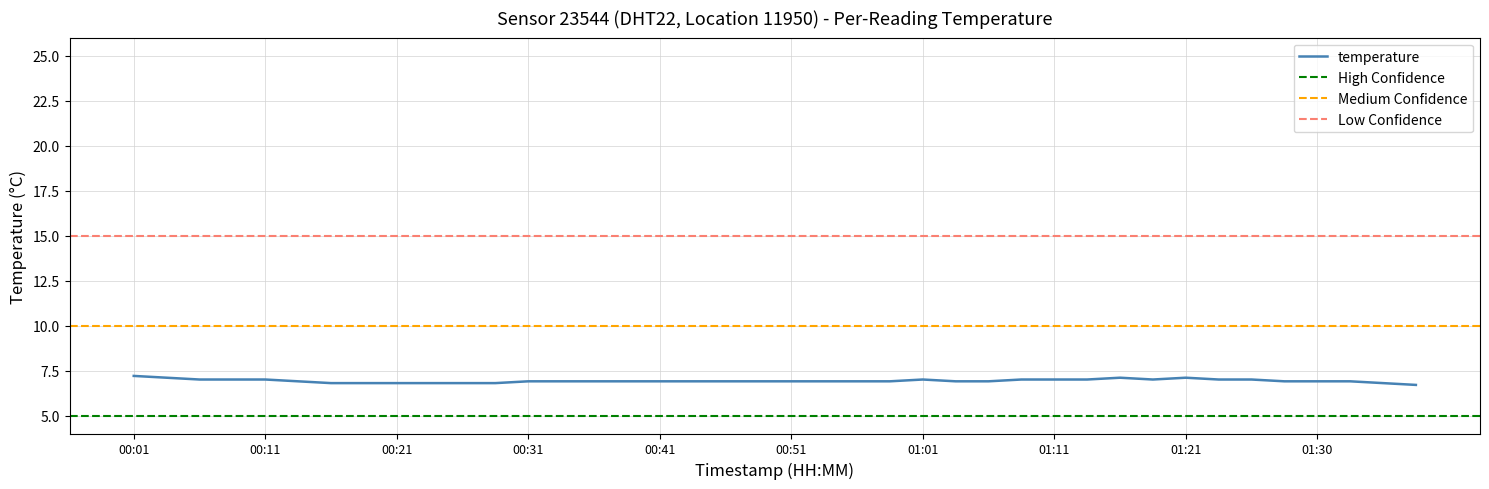

The value at 00:38 is 2.0. True or false?

False